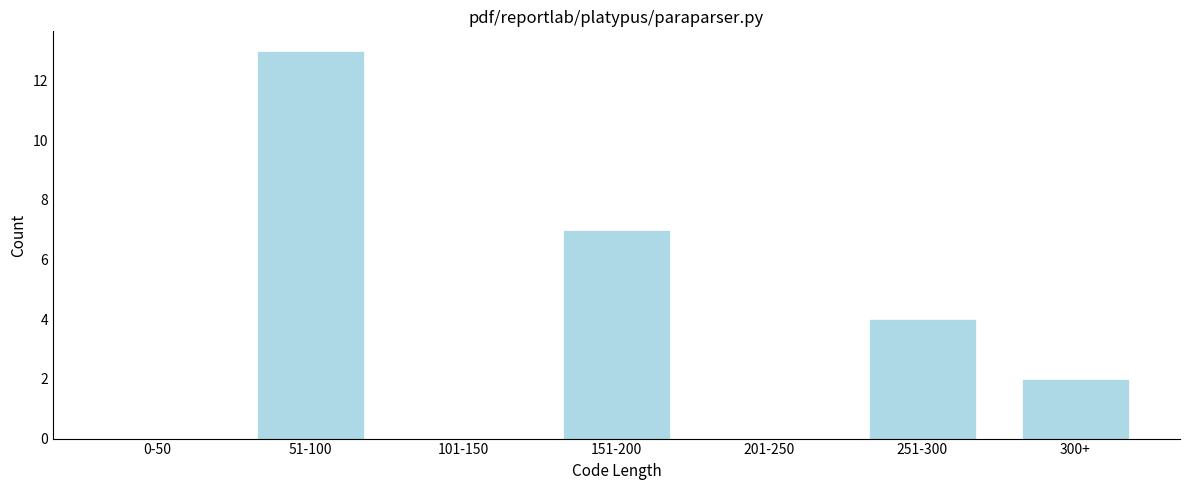

Reading left to right, transcribe all the data shown in this chart.

0-50=0	51-100=13	101-150=0	151-200=7	201-250=0	251-300=4	300+=2